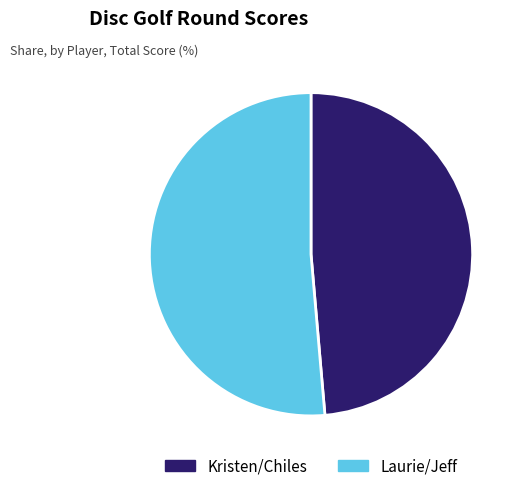

Rank the categories by value from highest to lowest.

Laurie/Jeff, Kristen/Chiles